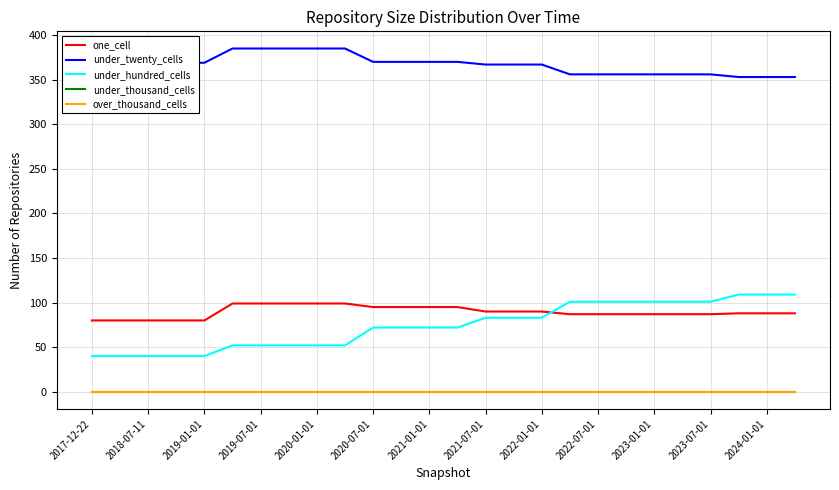

Is this an area chart (filled region under the line)?

No